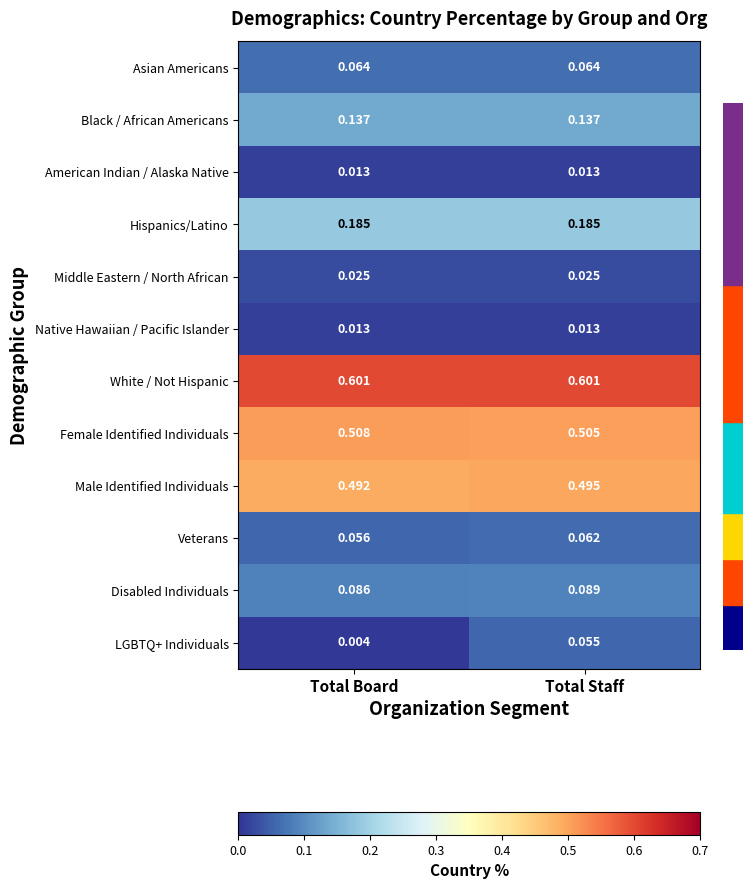

Which series has the largest range (max minus min)?

LGBTQ+ Individuals